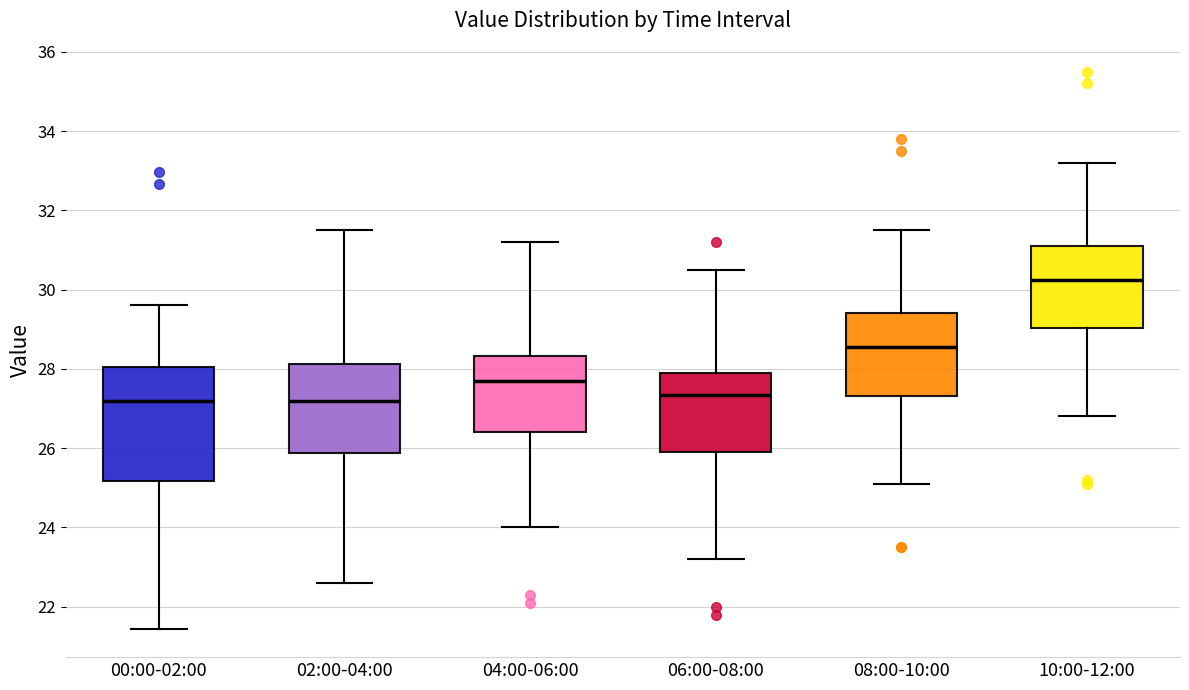

Where does the median line of the box for 08:00-10:00 sit on the y-axis? The values are not printed on the chart, so give them approximately, as read against the axis.

28.6